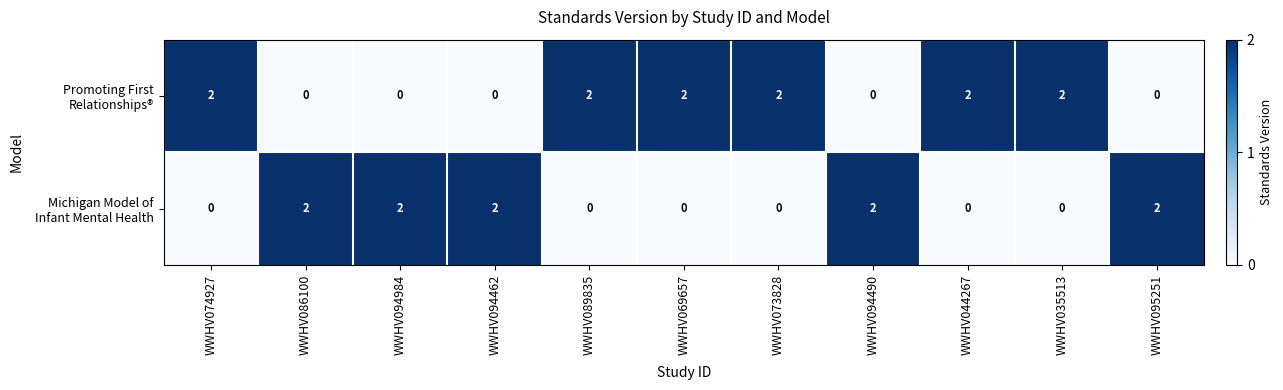

At how many categories does at least one series exceed 0?

11